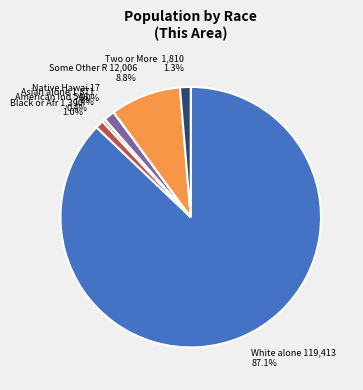

Is there a majority slice in this chart?

Yes